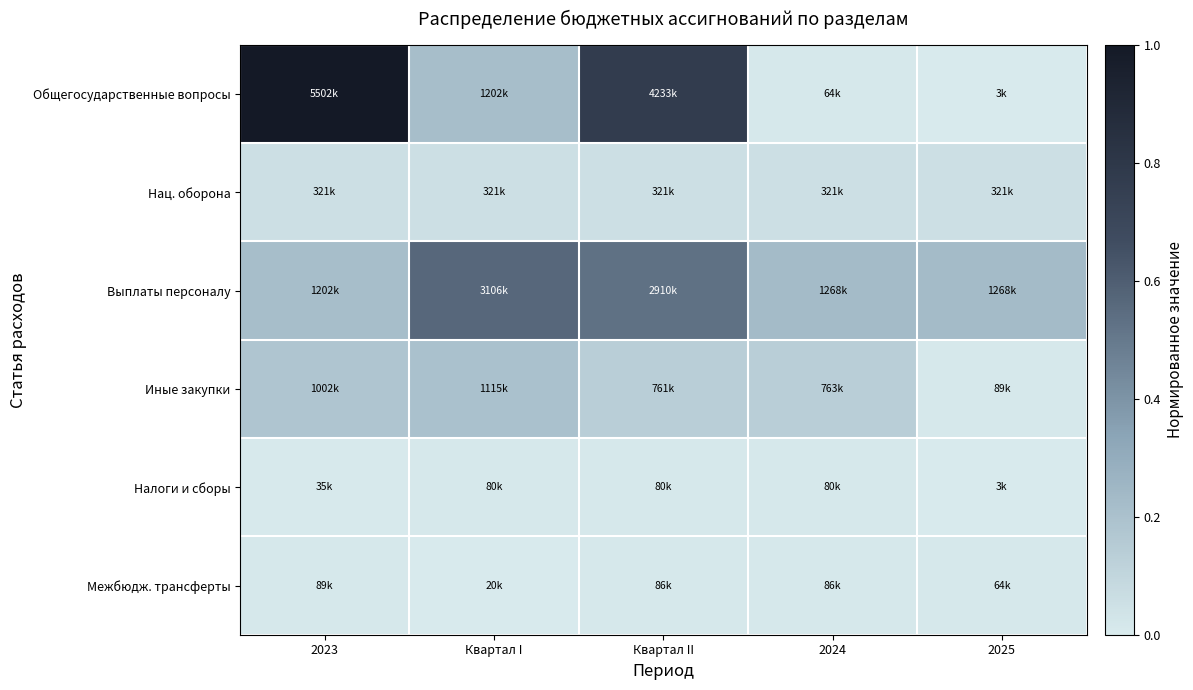

Reading left to right, transcribe all the data shown in this chart.

Общегосударственные вопросы: 2023=1.0	Квартал I=0.2	Квартал II=0.8	2024=0.0	2025=0.0
Нац. оборона: 2023=0.1	Квартал I=0.1	Квартал II=0.1	2024=0.1	2025=0.1
Выплаты персоналу: 2023=0.2	Квартал I=0.6	Квартал II=0.5	2024=0.2	2025=0.2
Иные закупки: 2023=0.2	Квартал I=0.2	Квартал II=0.1	2024=0.1	2025=0.0
Налоги и сборы: 2023=0.0	Квартал I=0.0	Квартал II=0.0	2024=0.0	2025=0.0
Межбюдж. трансферты: 2023=0.0	Квартал I=0.0	Квартал II=0.0	2024=0.0	2025=0.0